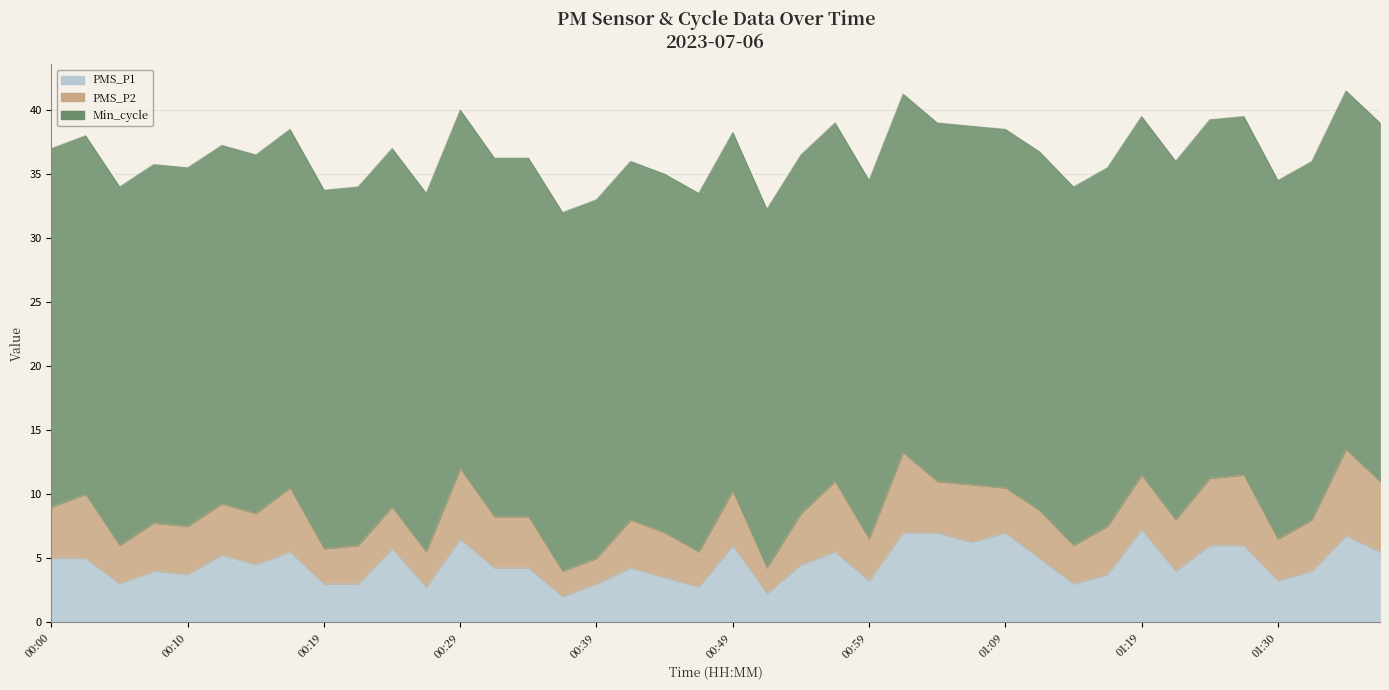

Which category has the lowest value across all series?

00:37